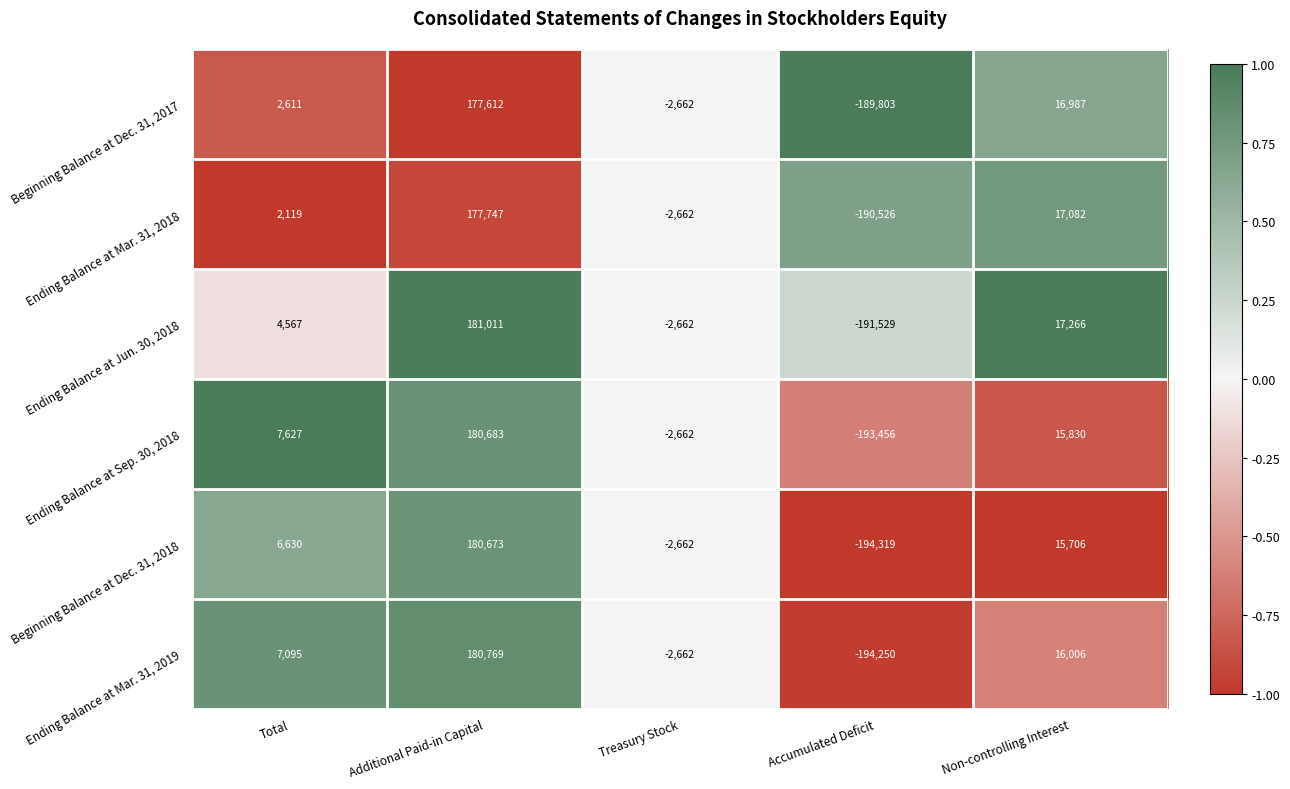

At which category is the sum across all series the highest?

Additional Paid-in Capital